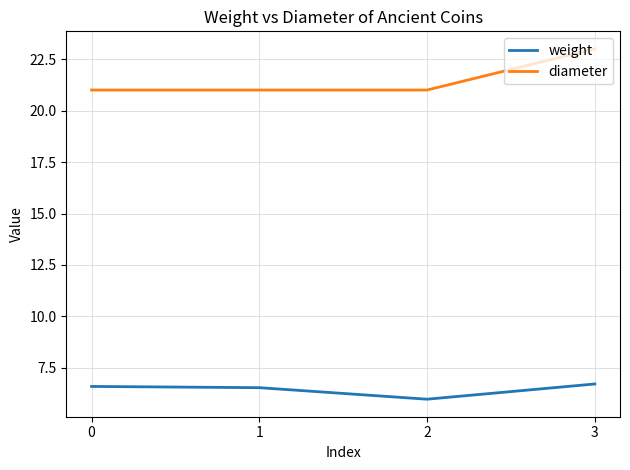

True or false: weight has more than 2 interior local peaks.

False